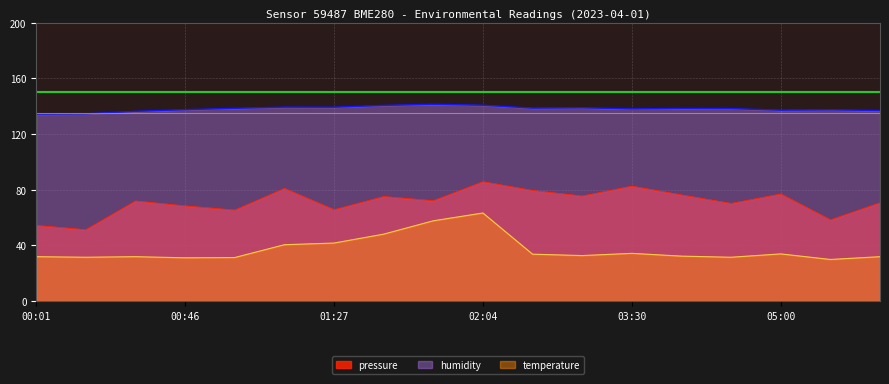

How many categories are shown in the chart?

18